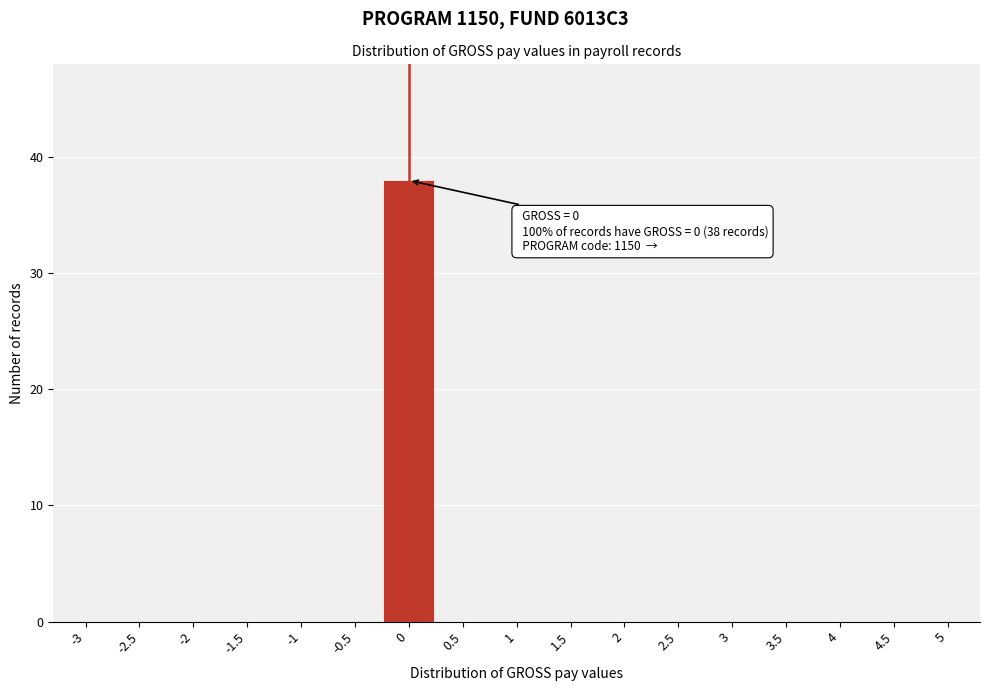

Reading left to right, transcribe all the data shown in this chart.

-3=0	-2.5=0	-2=0	-1.5=0	-1=0	-0.5=0	0=38	0.5=0	1=0	1.5=0	2=0	2.5=0	3=0	3.5=0	4=0	4.5=0	5=0